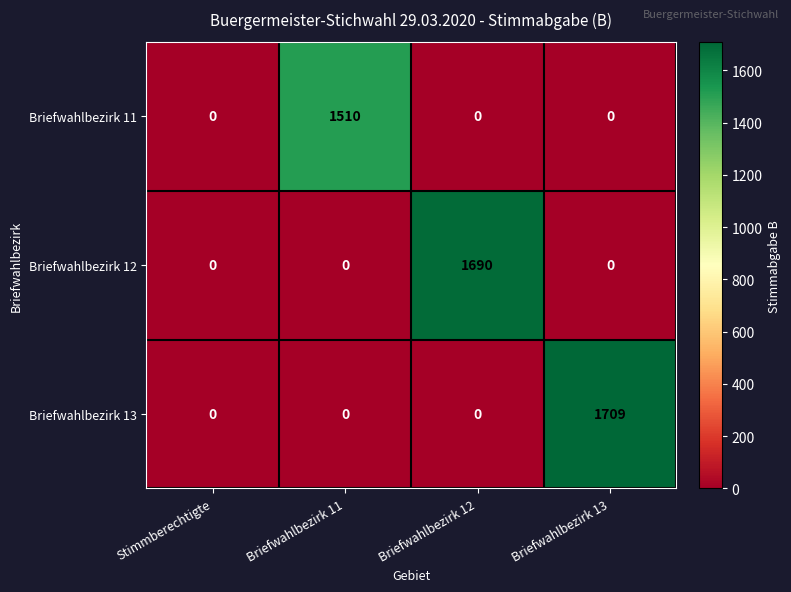

At how many categories does at least one series exceed 660?

3